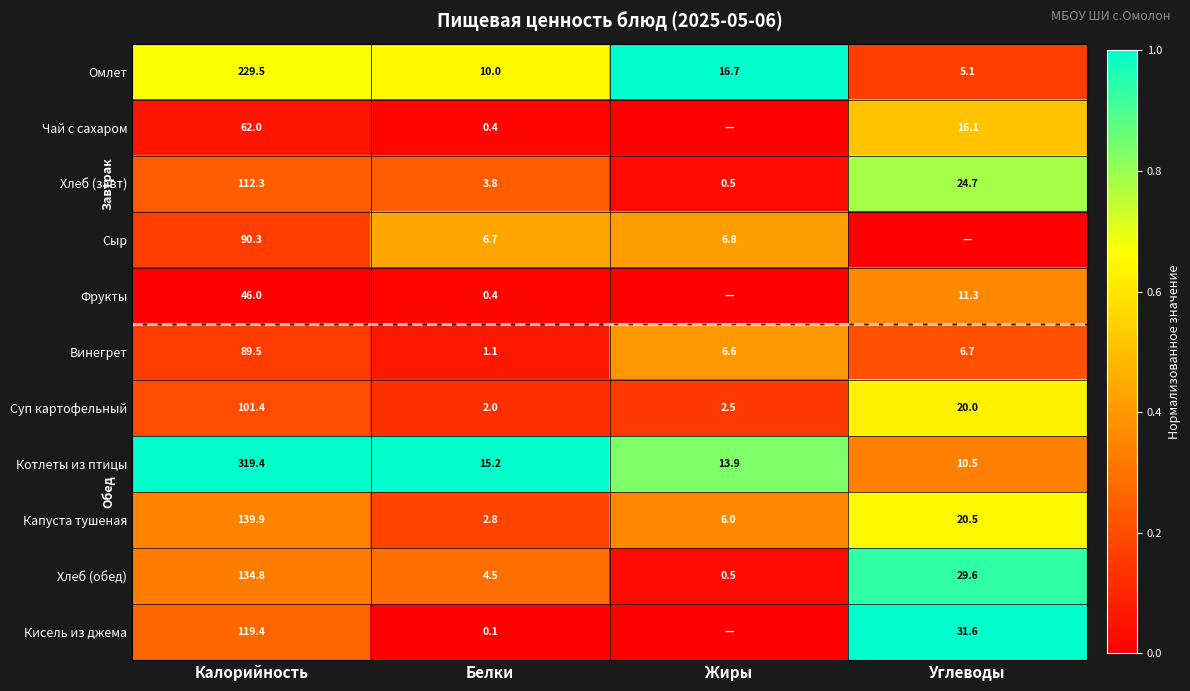

Is it true that Суп картофельный equals 5.3 at Углеводы?

False